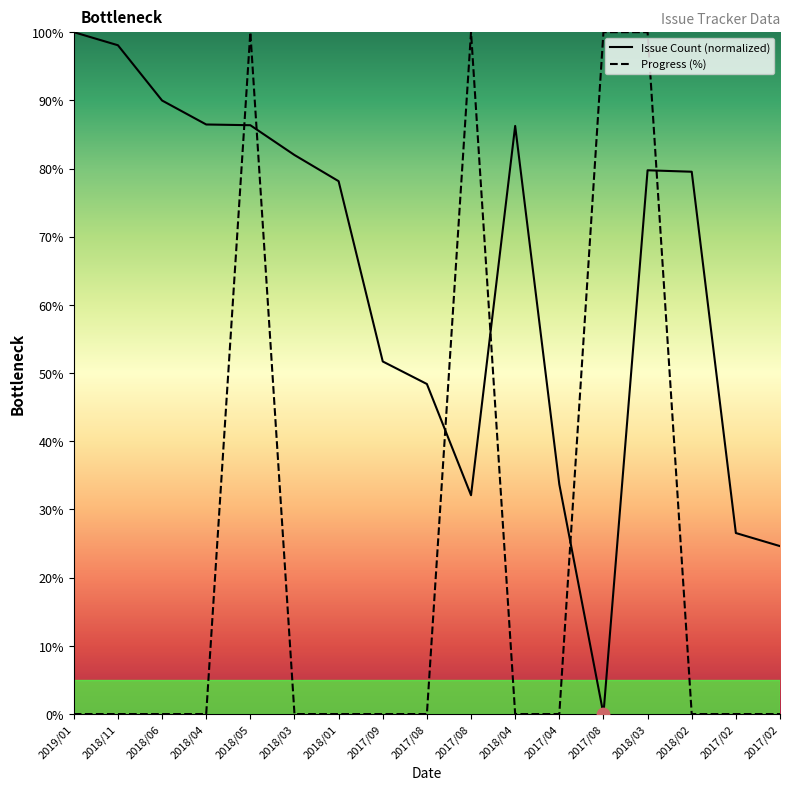

Which series has the largest total across all categories?

Issue Count (normalized)